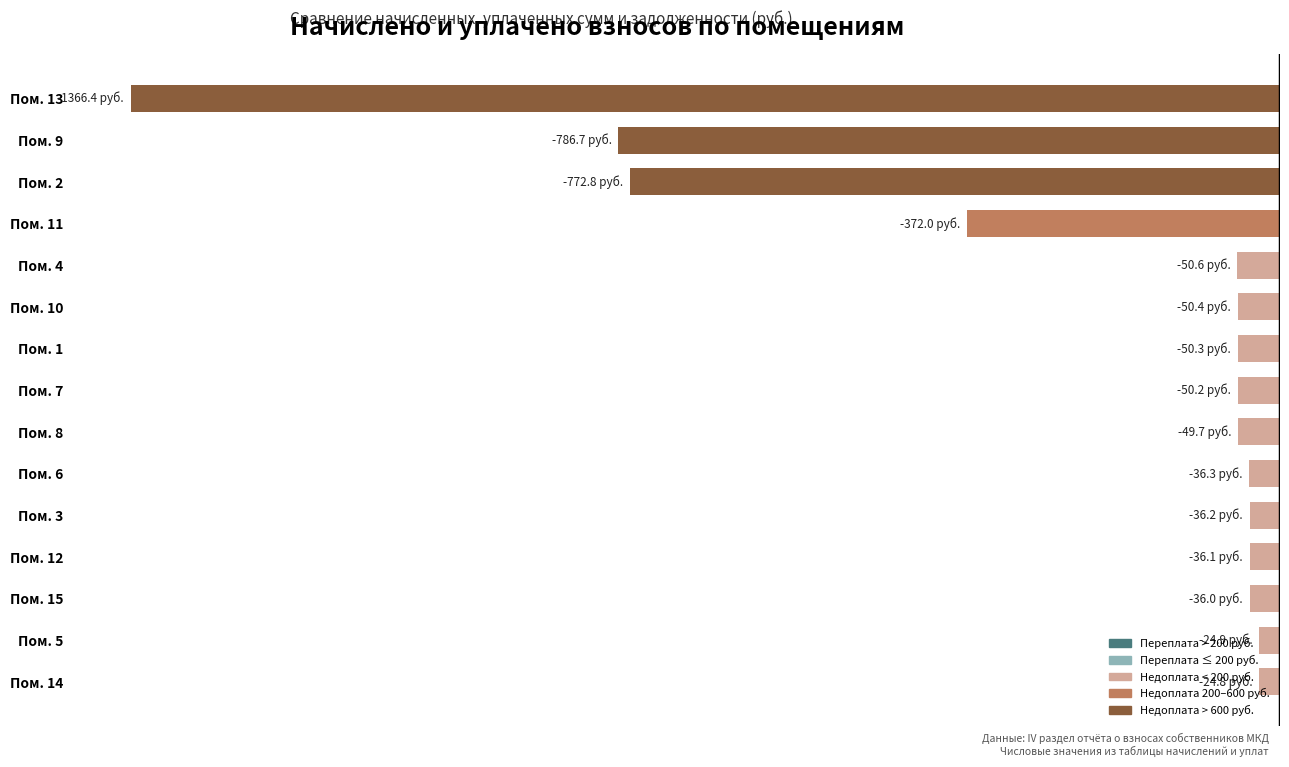

Are the bars horizontal?

Yes